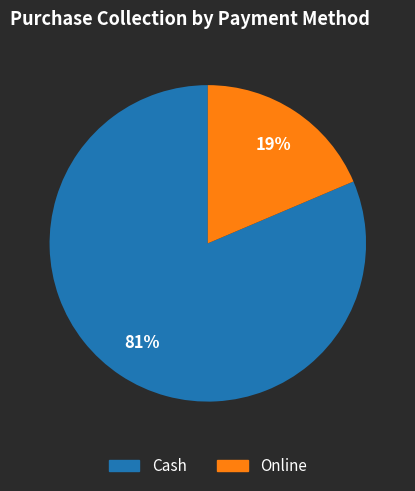

To the nearest percent, what is the combined percentage of Cash and Online?

100%